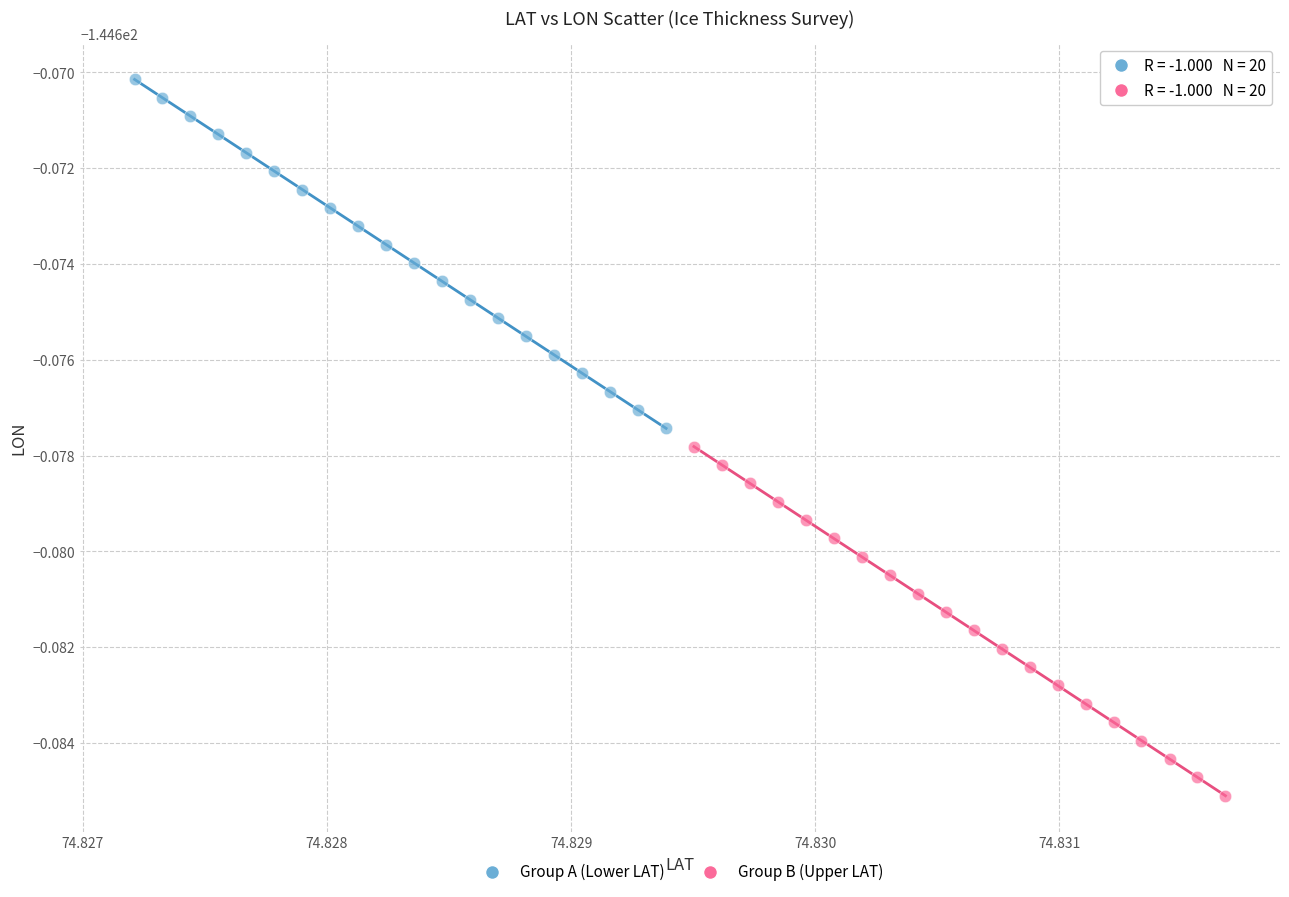

Which series has the largest Y range (max minus min)?

Group B (Upper LAT)